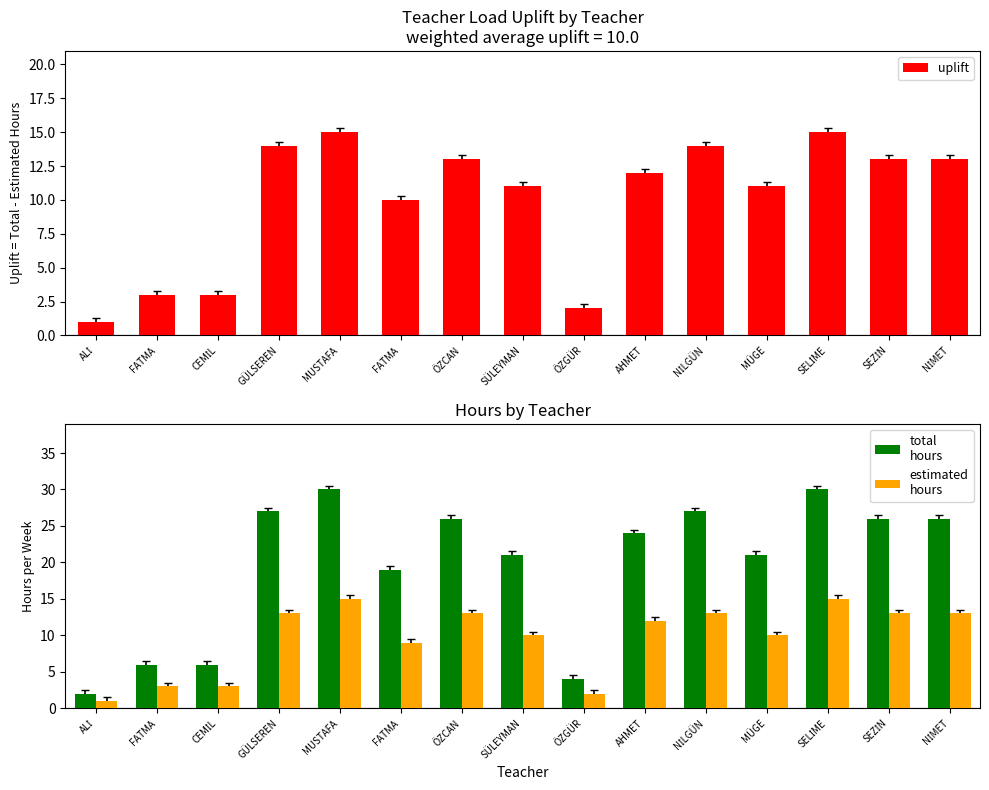

True or false: estimated
hours has a value of 5 at MÜGE.

False